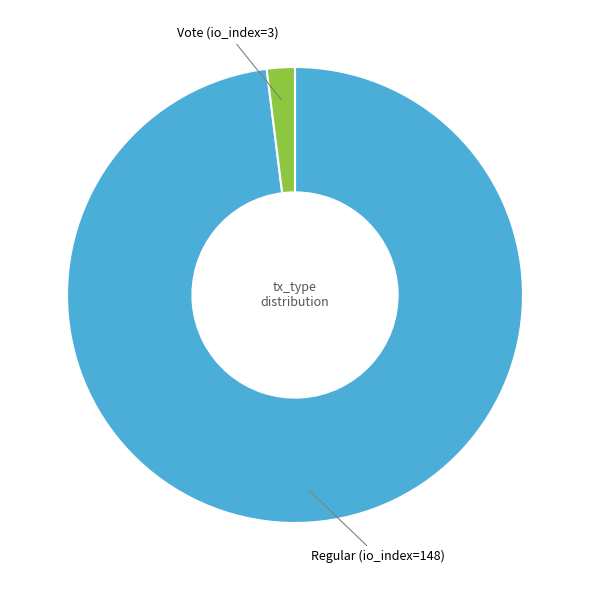

Is there a majority slice in this chart?

Yes